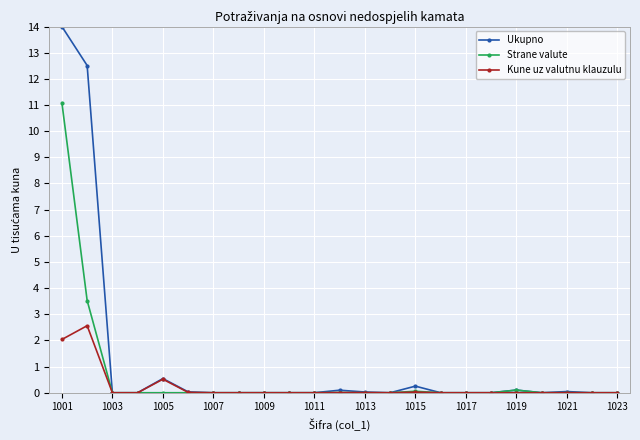

What is the value of the Ukupno point at the 5th from the left?

0.5